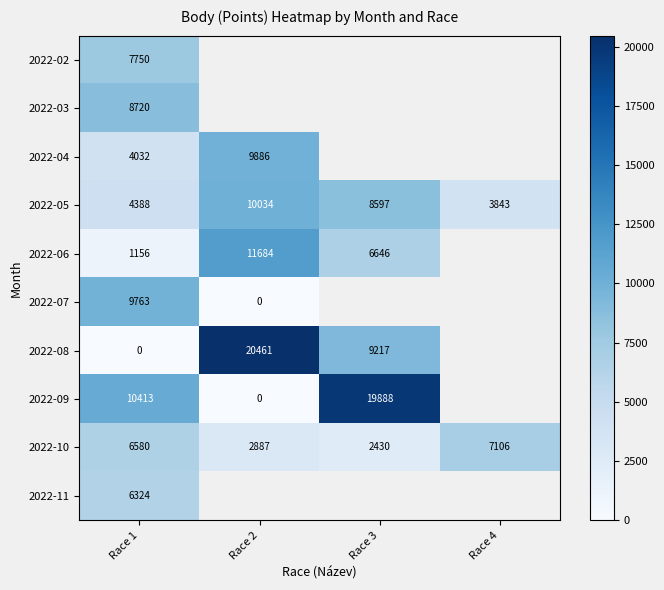

Is the value of 2022-10 at Race 3 greater than the value of 2022-06 at Race 3?

No